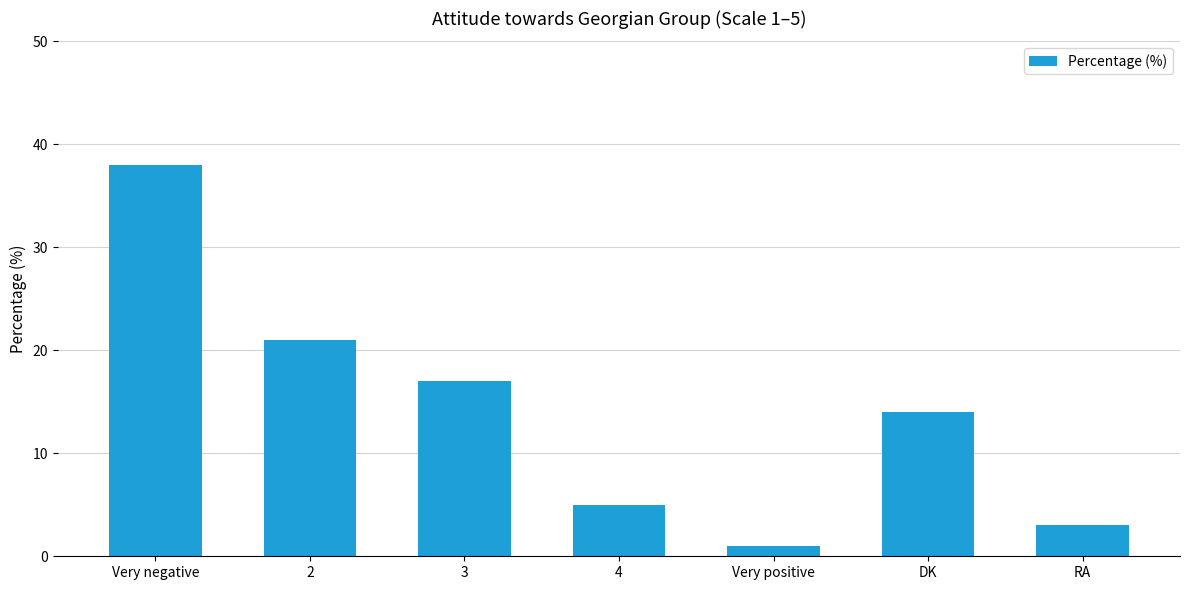

Rank the categories by value from lowest to highest.

Very positive, RA, 4, DK, 3, 2, Very negative